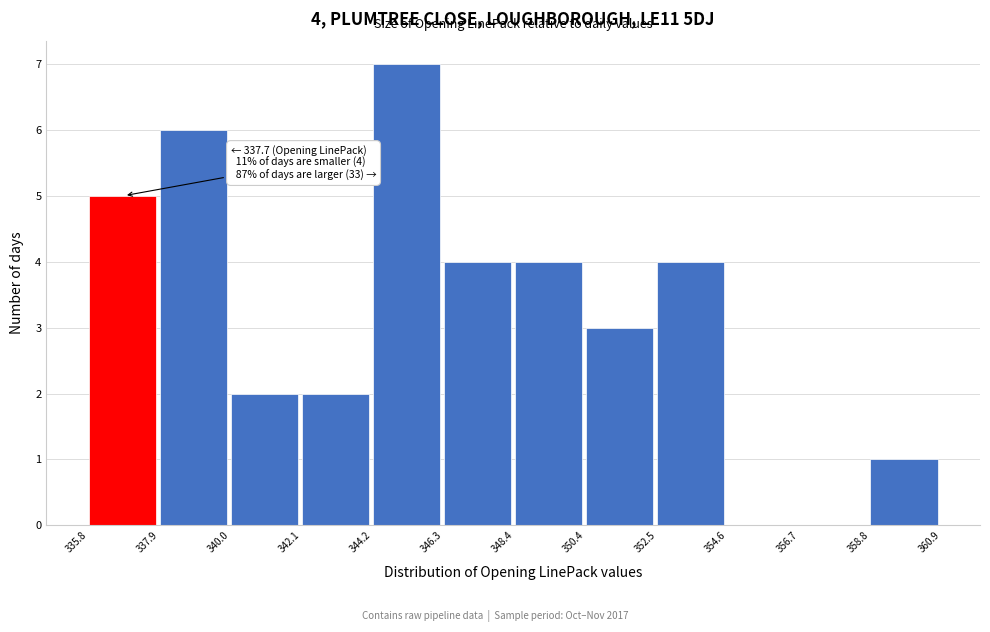

Which range on the x-axis has the tallest bar?

344.2 to 346.3